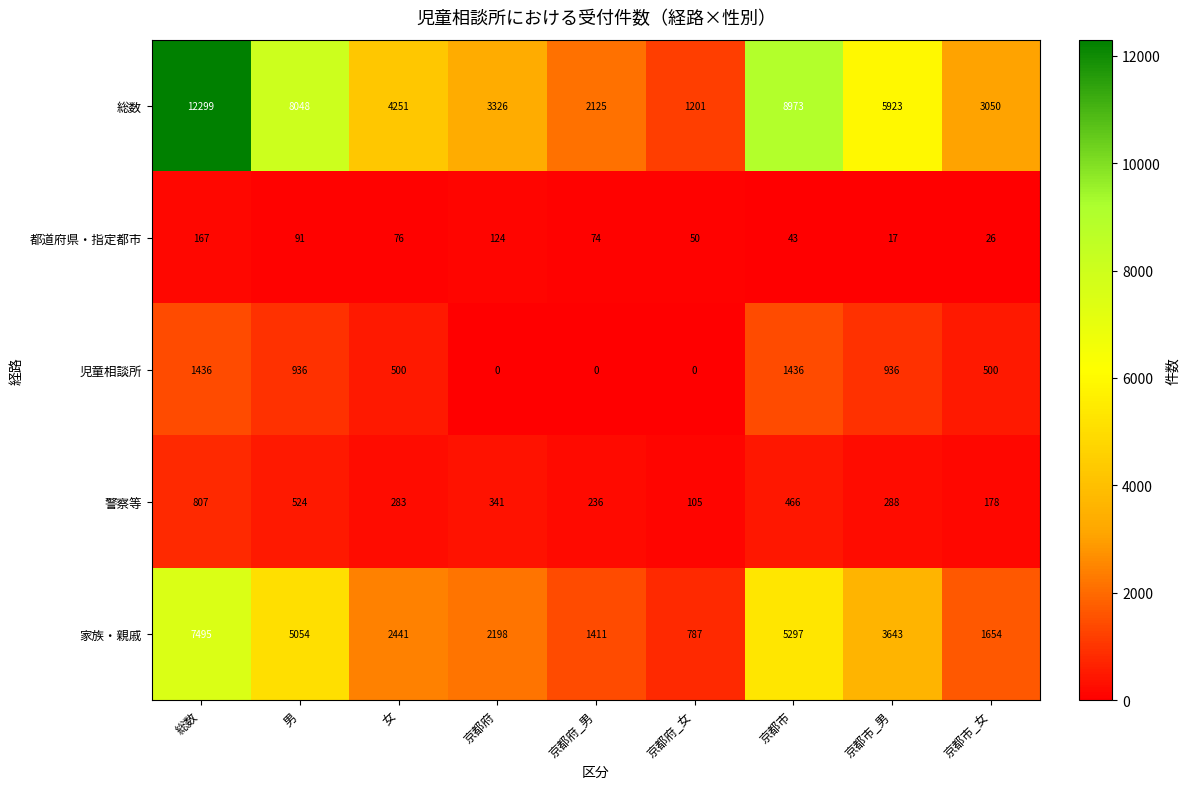

Where does the 警察等 series first go above 288?

総数